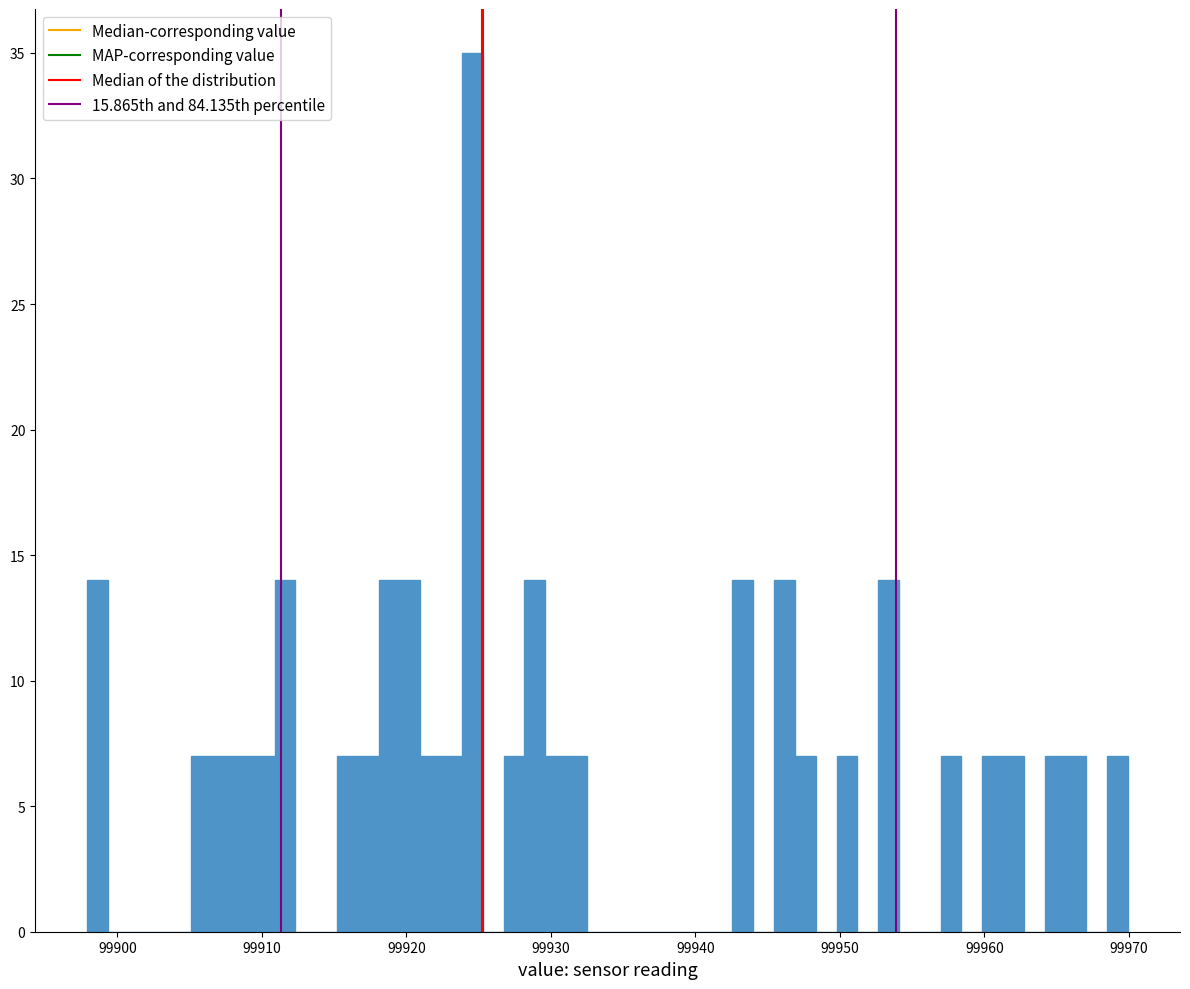

Around what value on the x-axis is the tallest bar? Give the approximate position of its centre, as read against the axis.

99925